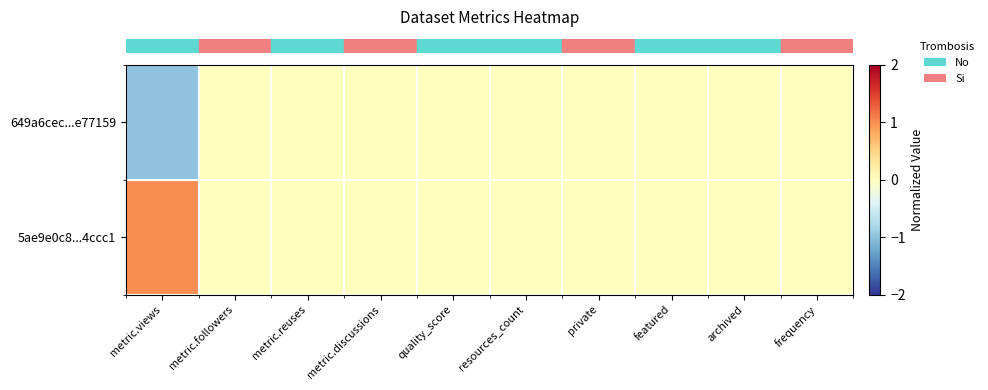

Between metric.views and resources_count, which series saw the biggest shift?

row_0